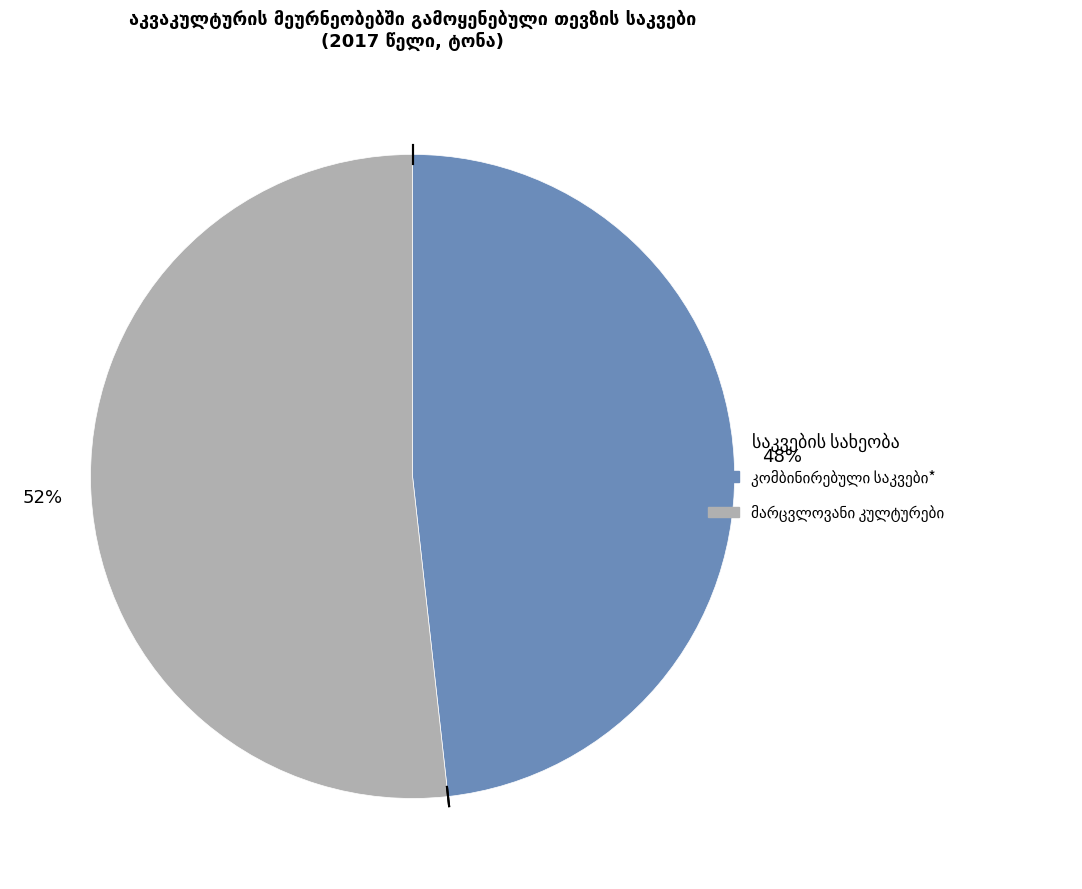

To the nearest percent, what is the average slice percentage?

50%